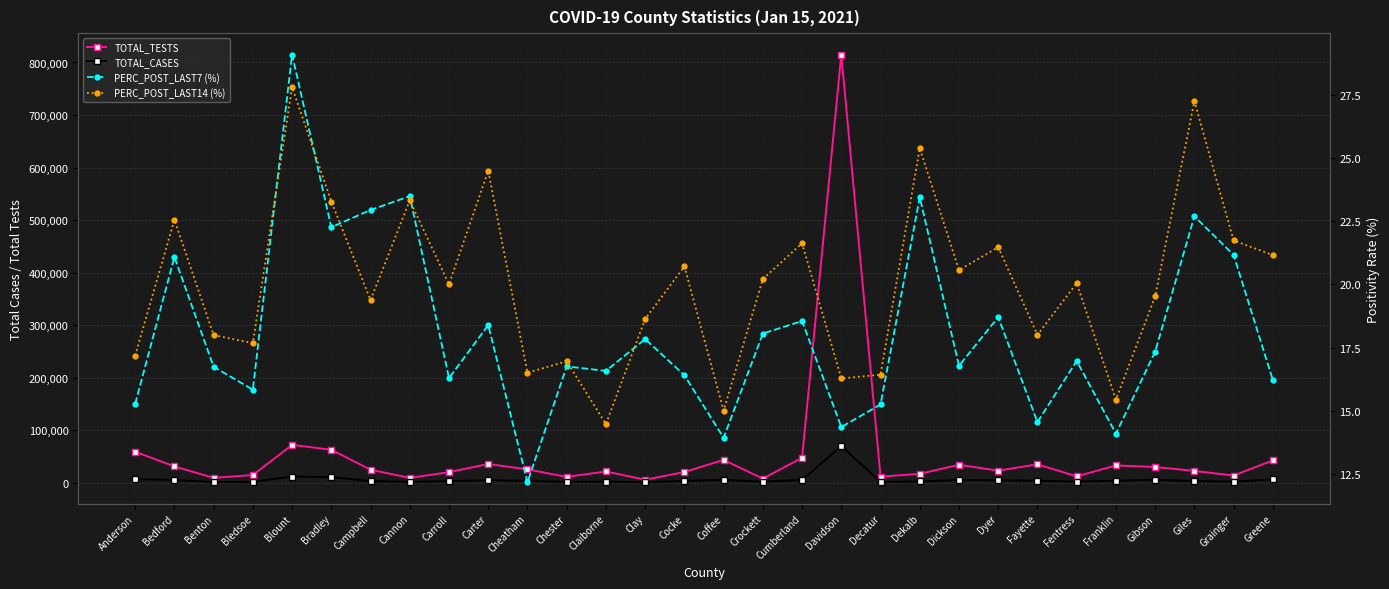

True or false: PERC_POST_LAST14 (%) and TOTAL_TESTS cross at least once.

False